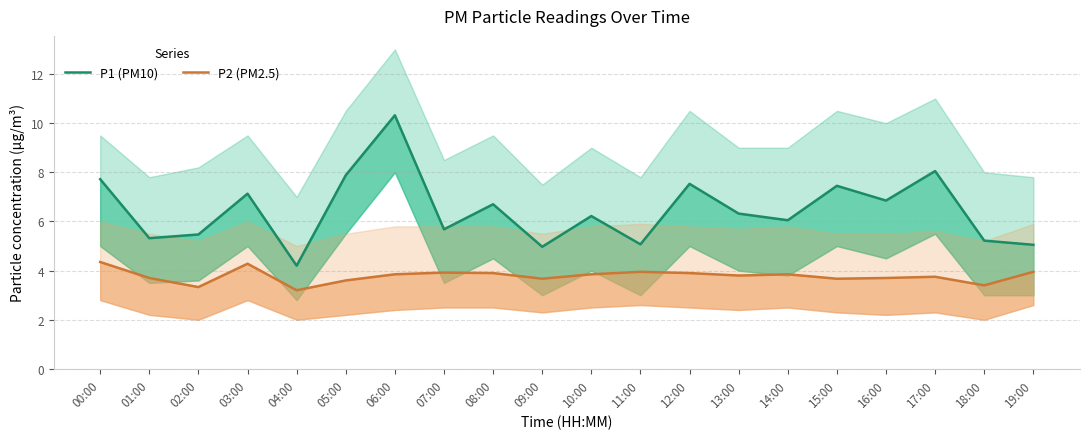

What is the smallest value displayed?

3.2